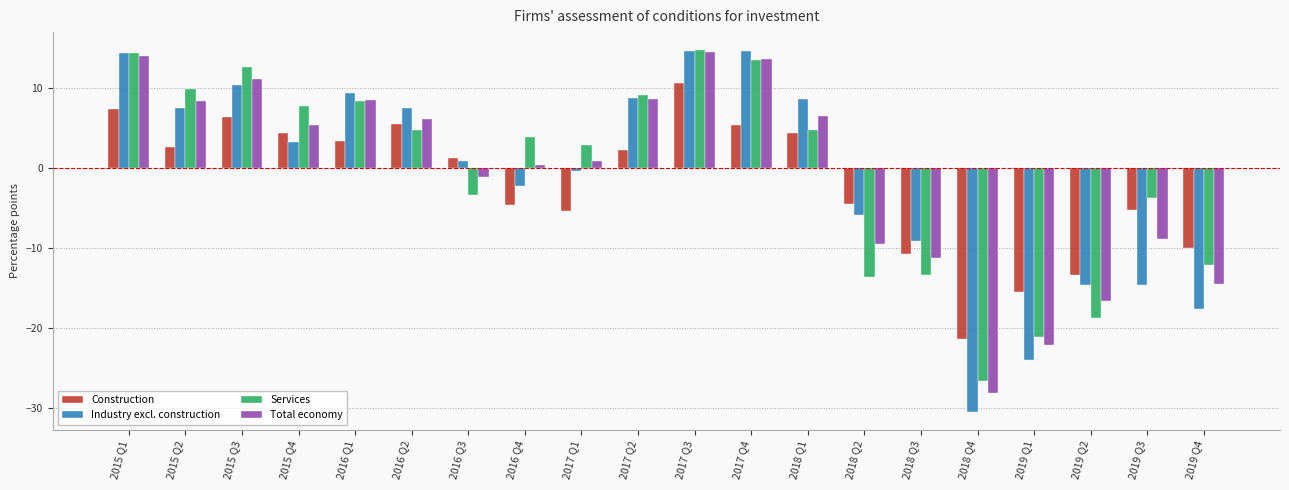

Which category has the lowest value across all series?

2018 Q4